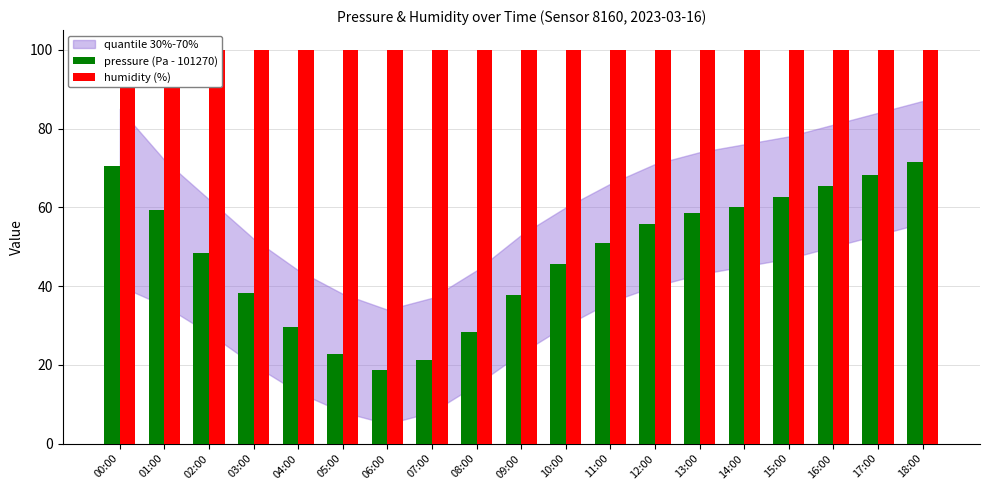

Is it true that humidity (%) equals 54.3 at 02:00?

False